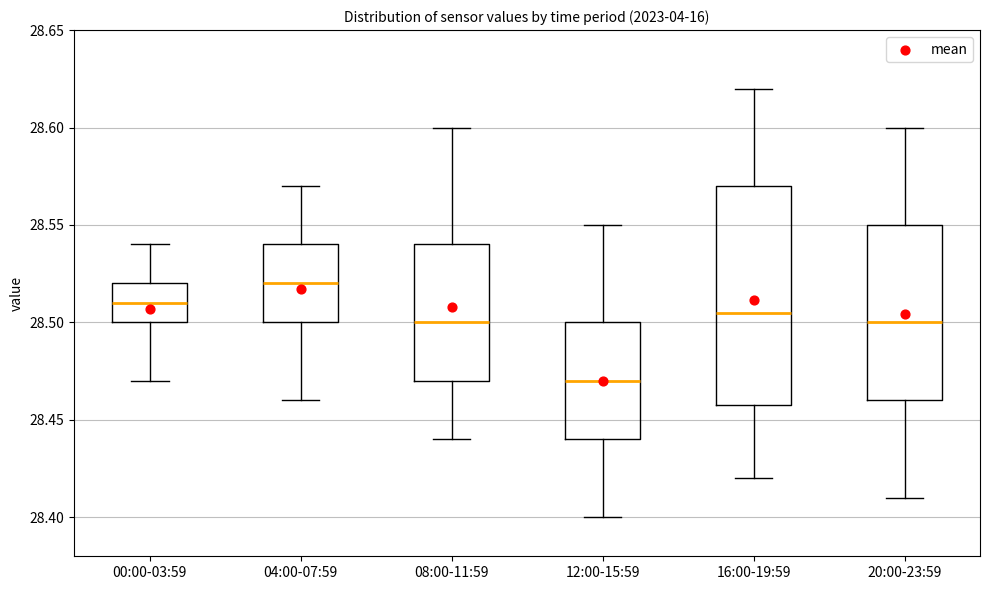

Comparing the boxes themselves (not the whiskers), which one is the tallest?

16:00-19:59